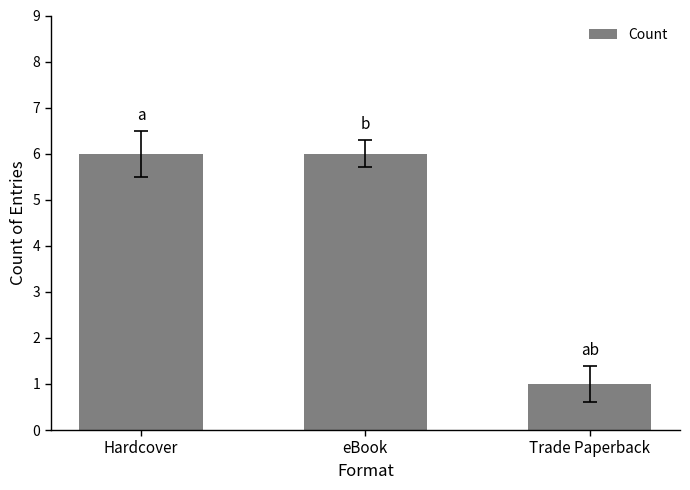

The value at Trade Paperback is 2. True or false?

False